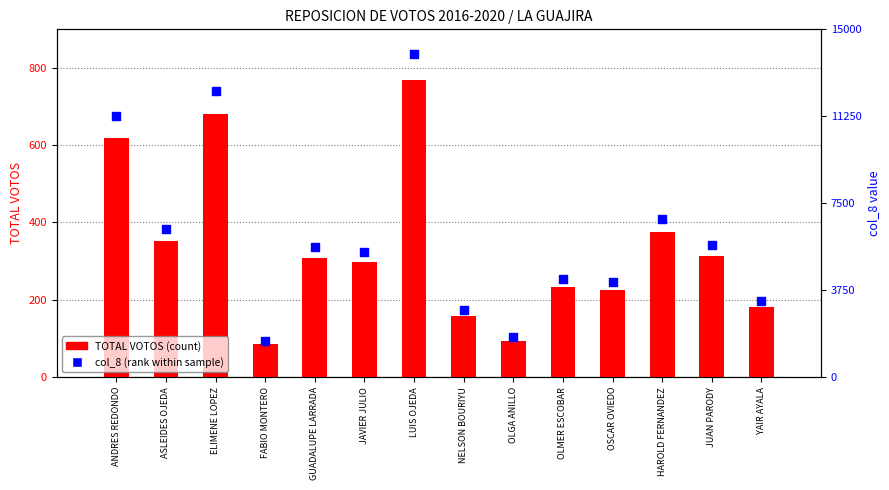

At which category is the sum across all series the highest?

LUIS OJEDA